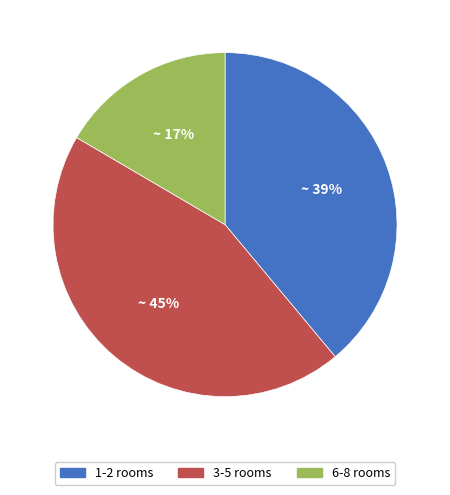

To the nearest percent, what is the average slice percentage?

33%